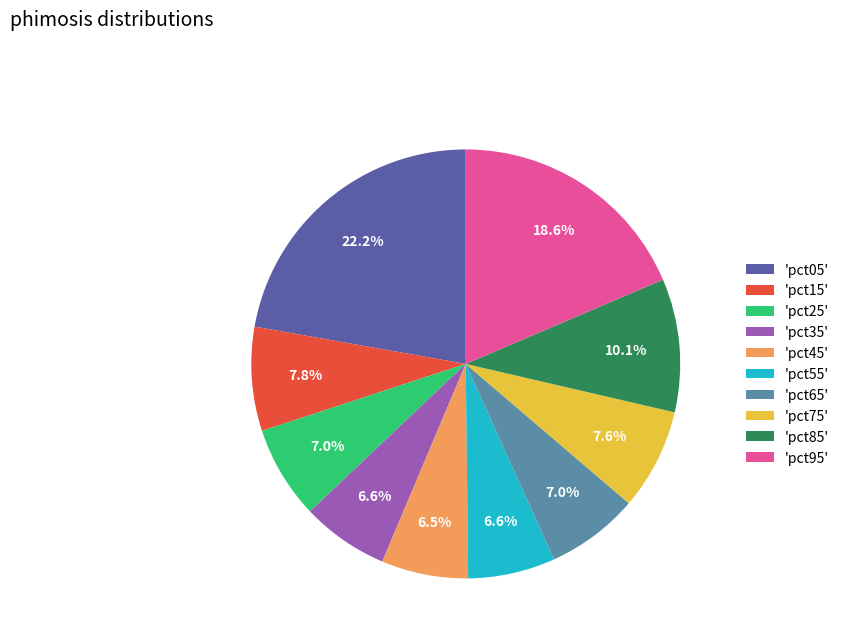

What percentage is NOT represented by 'pct35'?

93.4%